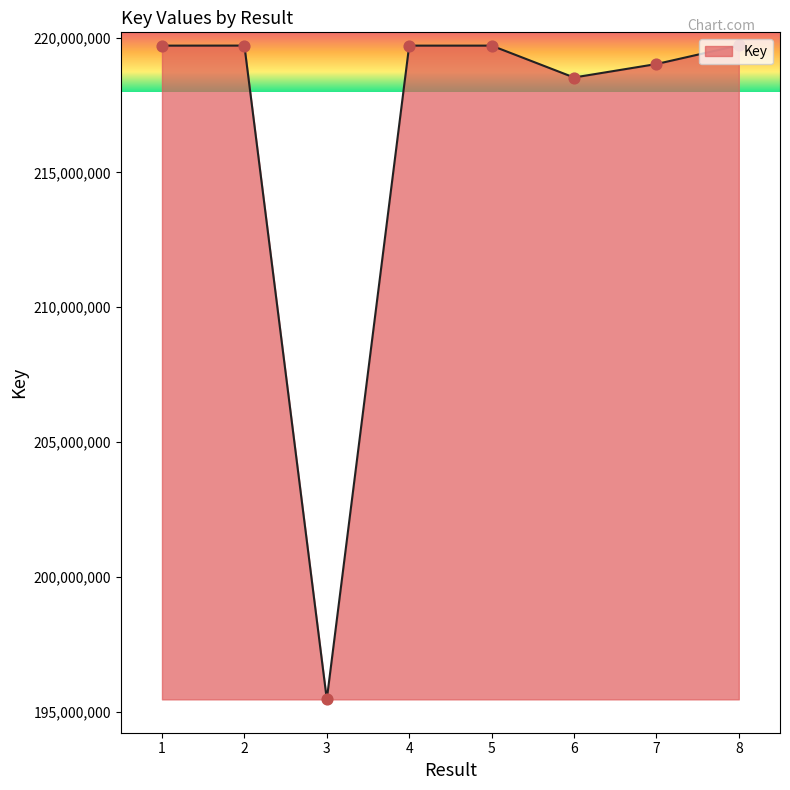

Which has a higher value, 5 or 3?

5